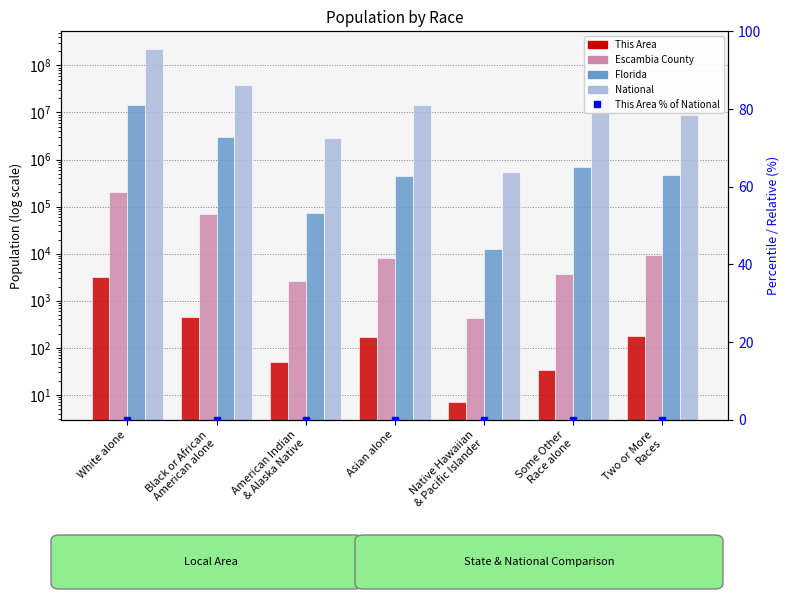

How many data points in This Area are above 173?

3